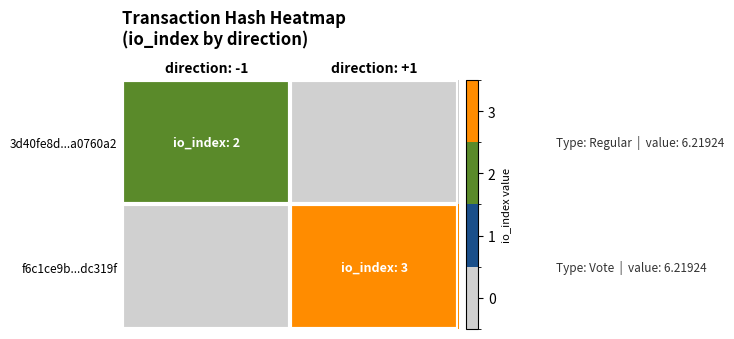

Reading left to right, transcribe all the data shown in this chart.

3d40fe8d...a0760a2: direction: -1=2	direction: +1=0
f6c1ce9b...dc319f: direction: -1=0	direction: +1=3